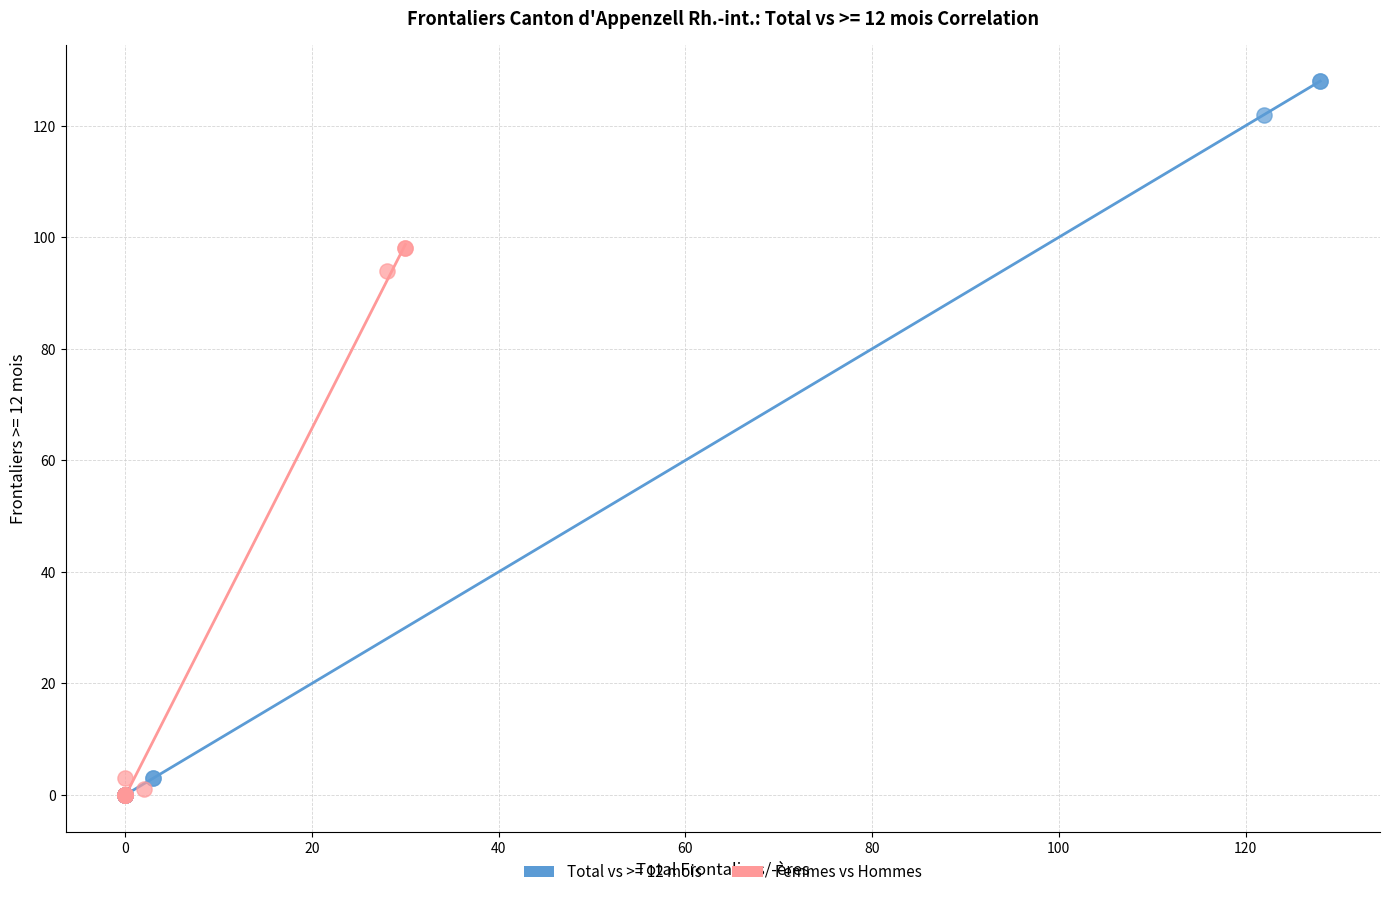

Which series has the largest Y range (max minus min)?

Total vs >= 12 mois